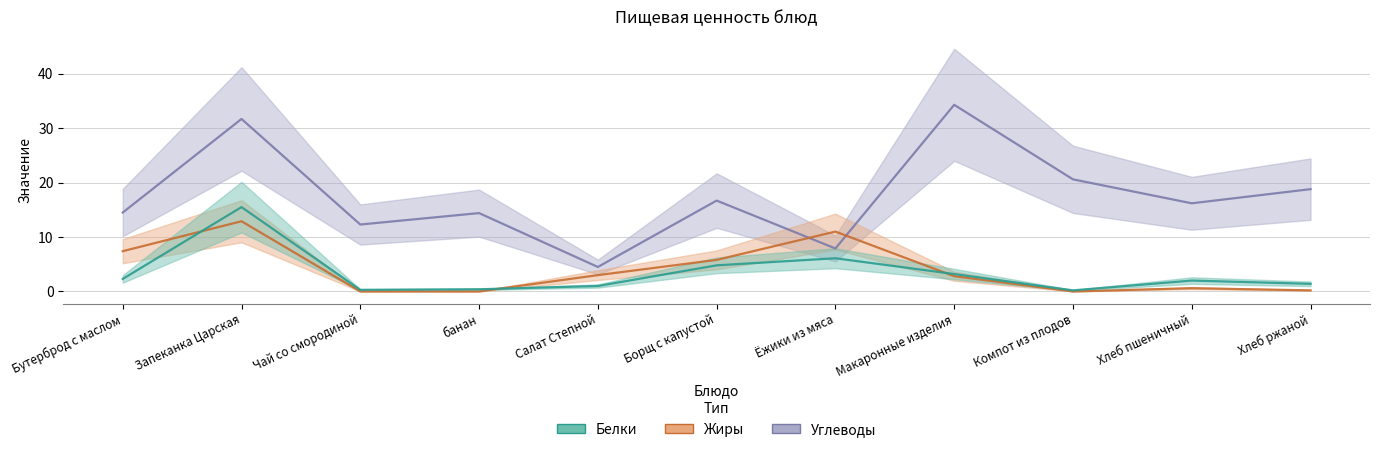

Where does the Жиры series first go above 2?

Бутерброд с маслом